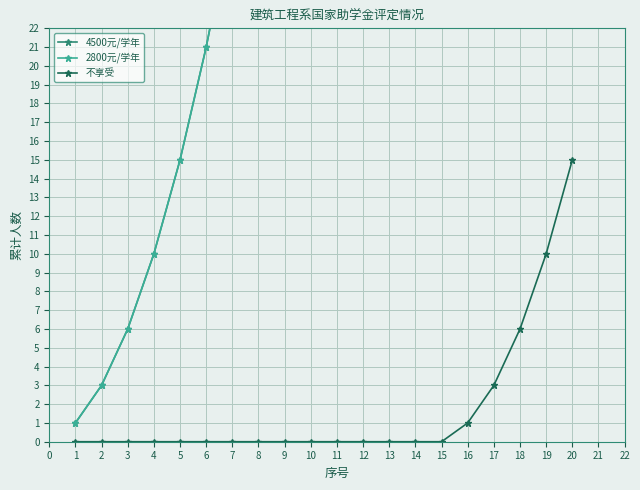

At how many categories does at least one series exceed 35?

13